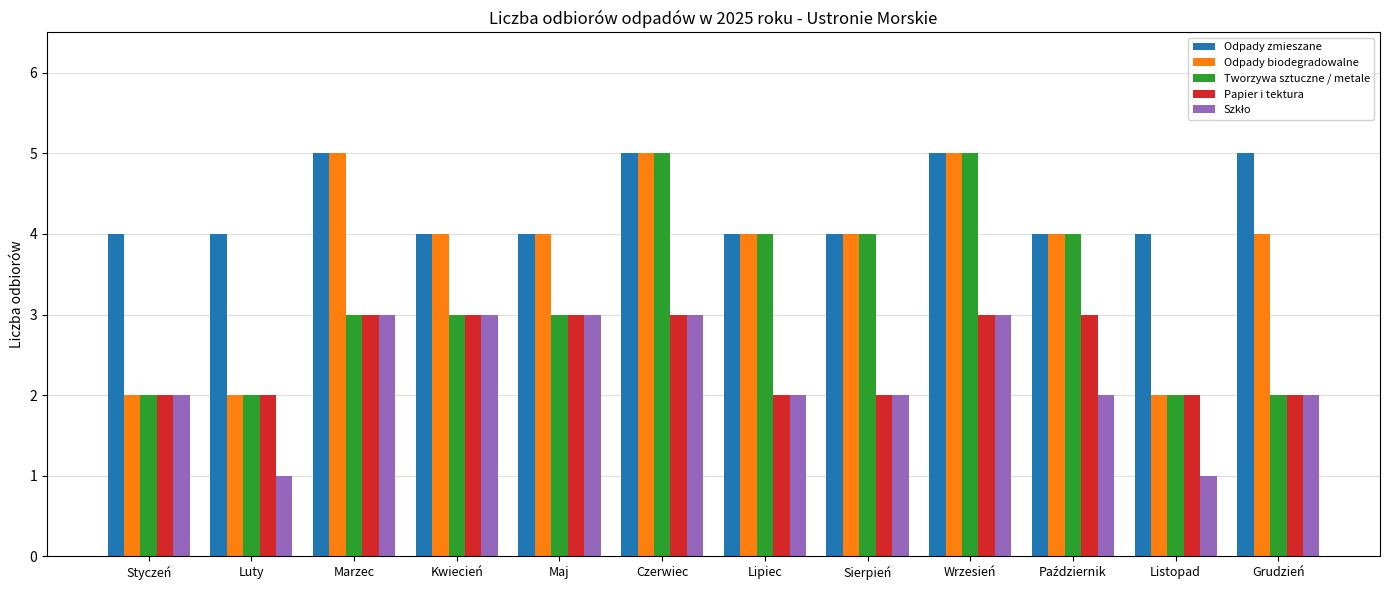

Is the value of Odpady biodegradowalne at Luty greater than the value of Odpady zmieszane at Kwiecień?

No